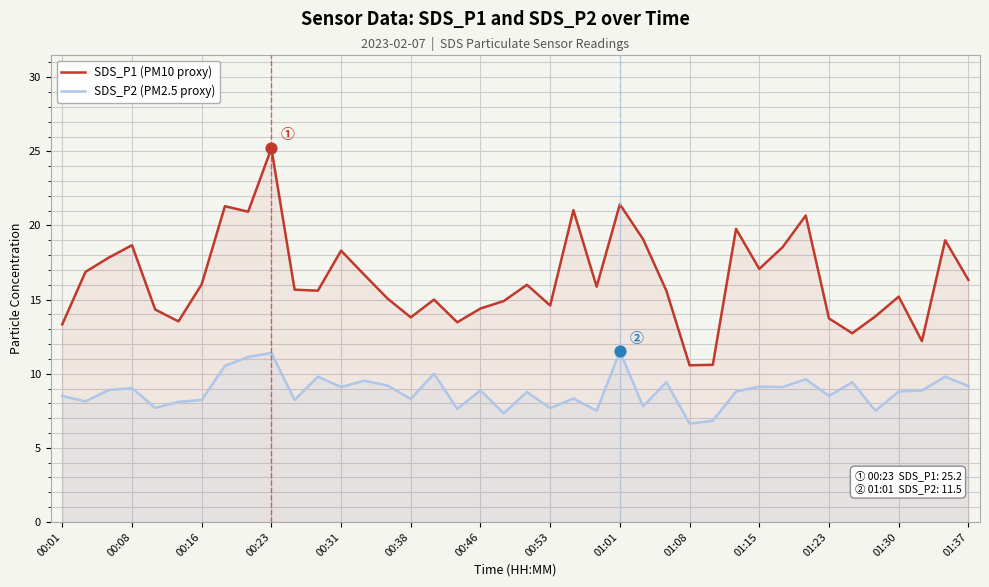

Which series has the largest Y range (max minus min)?

SDS_P1 (PM10 proxy)